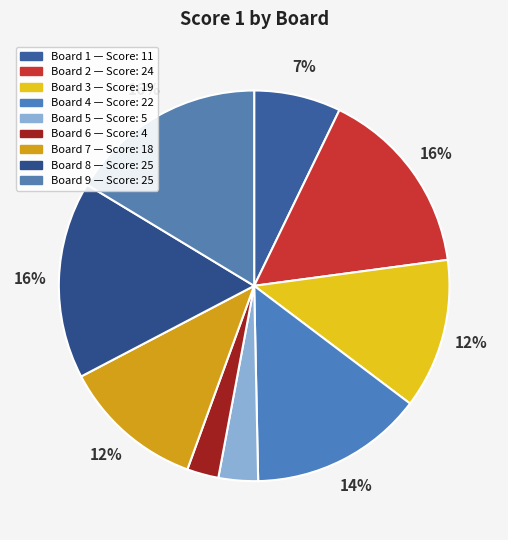

Is there a majority slice in this chart?

No